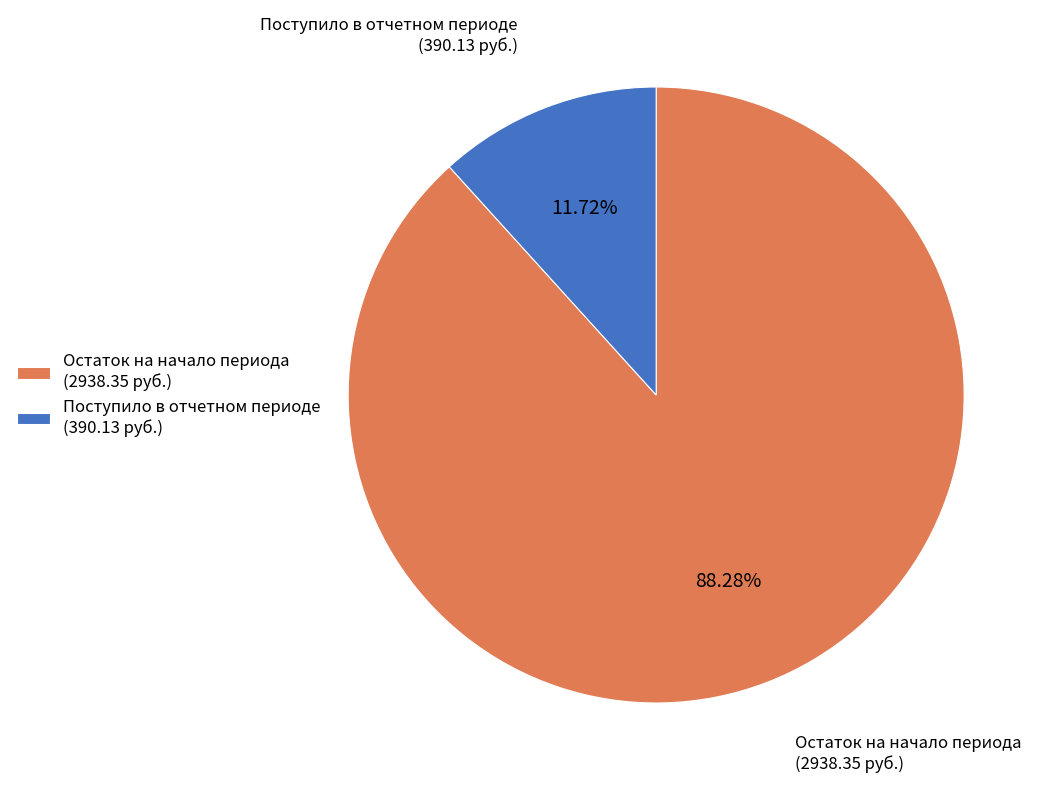

Rank the categories by value from highest to lowest.

Остаток на начало периода (2938.35 руб.), Поступило в отчетном периоде (390.13 руб.)